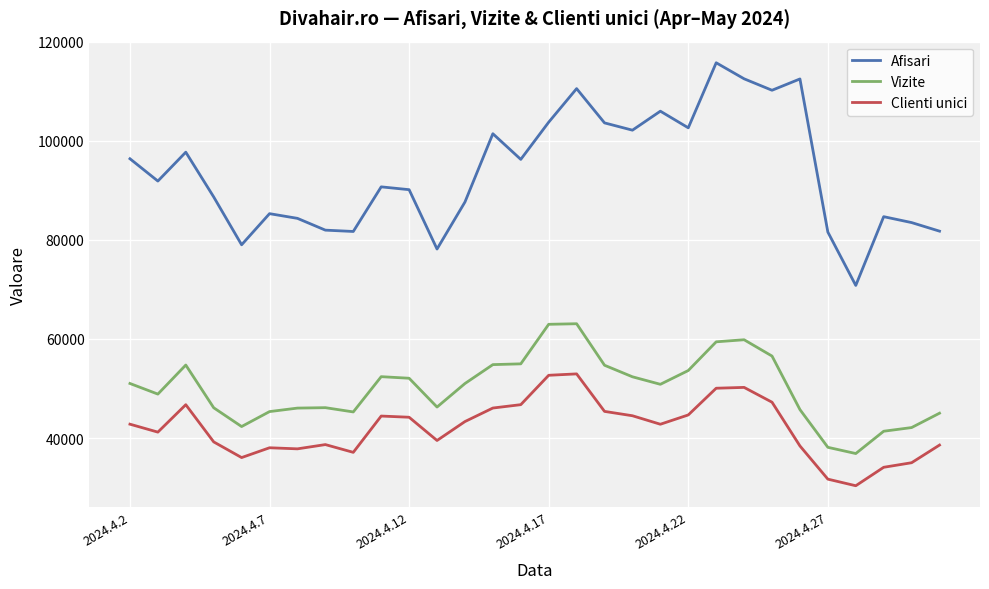

What is the difference between the maximum and minimum values in the Clienti unici series?

22572